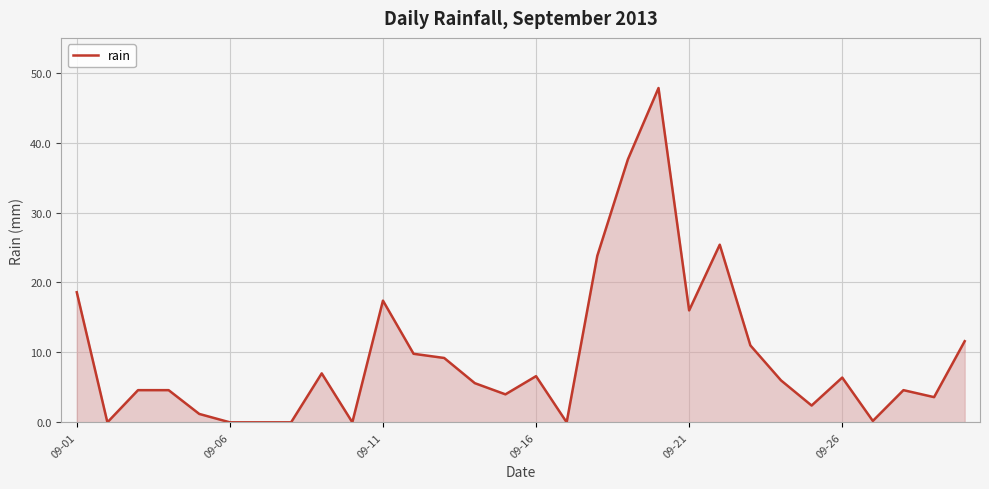

What is the maximum value shown in the chart?

47.8